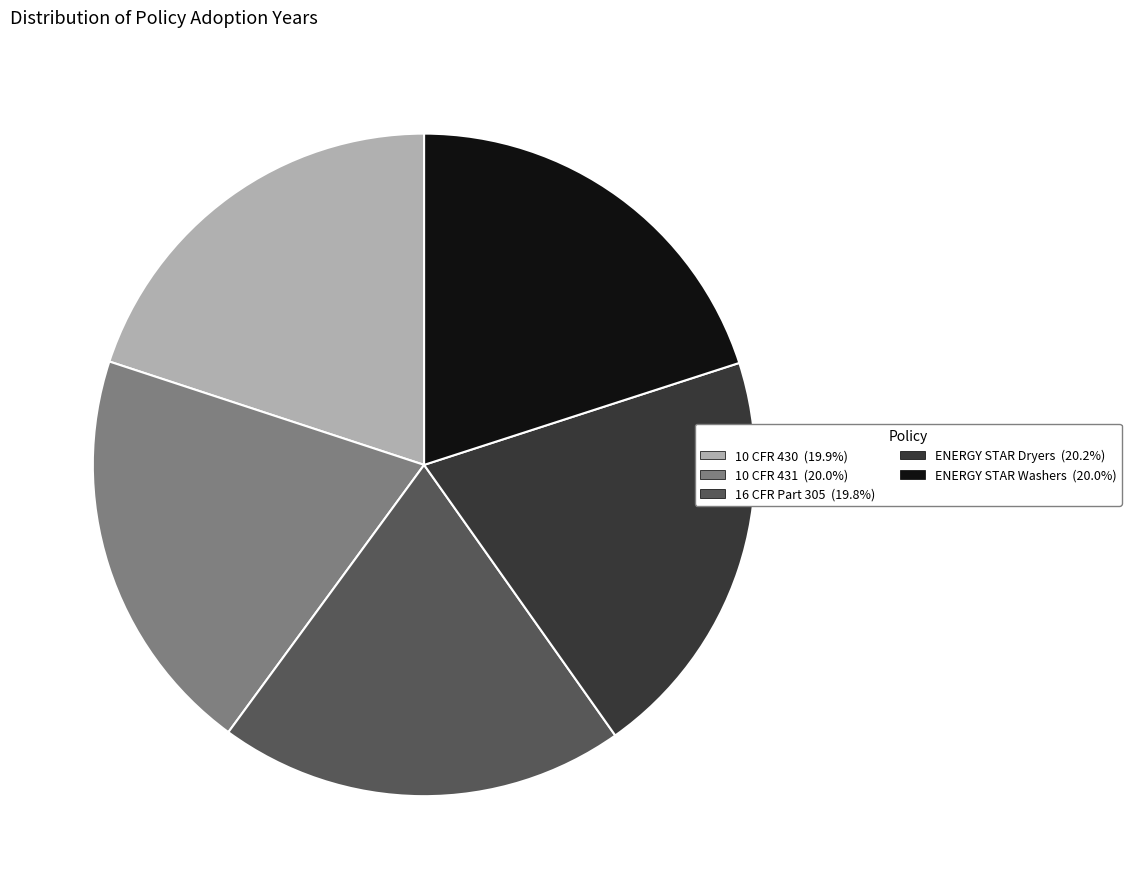

Count the number of slices in the pie.

5